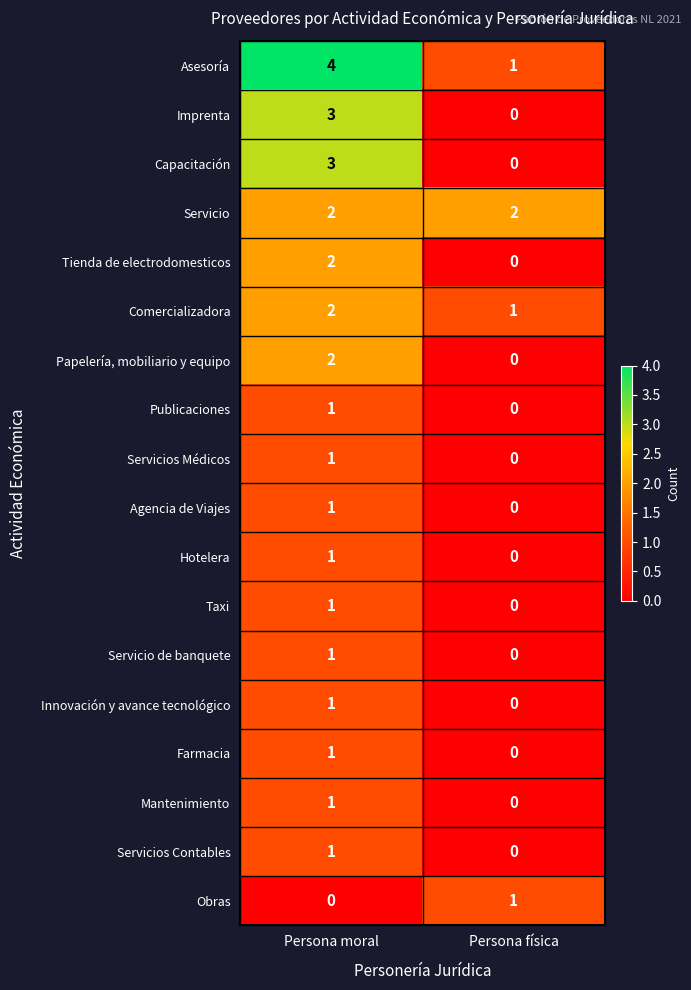

What is the difference between the maximum and minimum values in the Asesoría series?

3